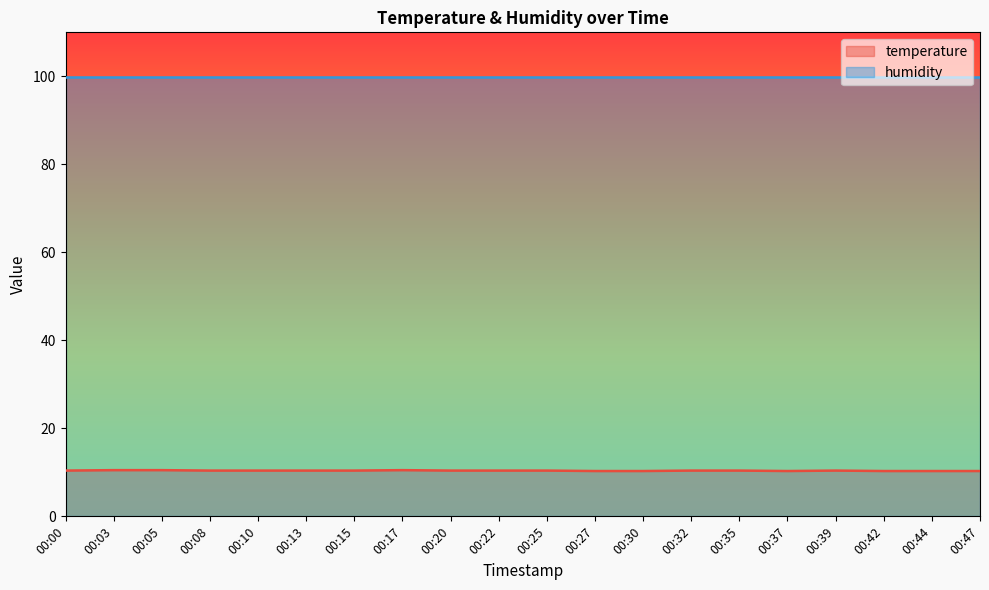

Is it true that the value at 00:10 is 3.2?

False